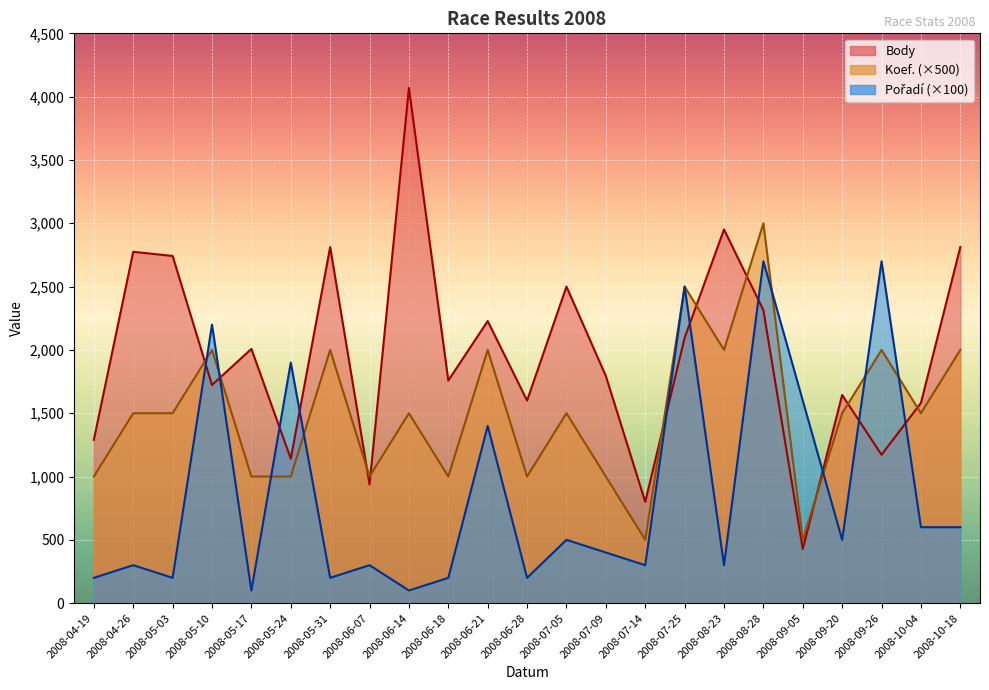

What is the difference between the Koef. values at 2008-05-24 and 2008-05-10?

1000